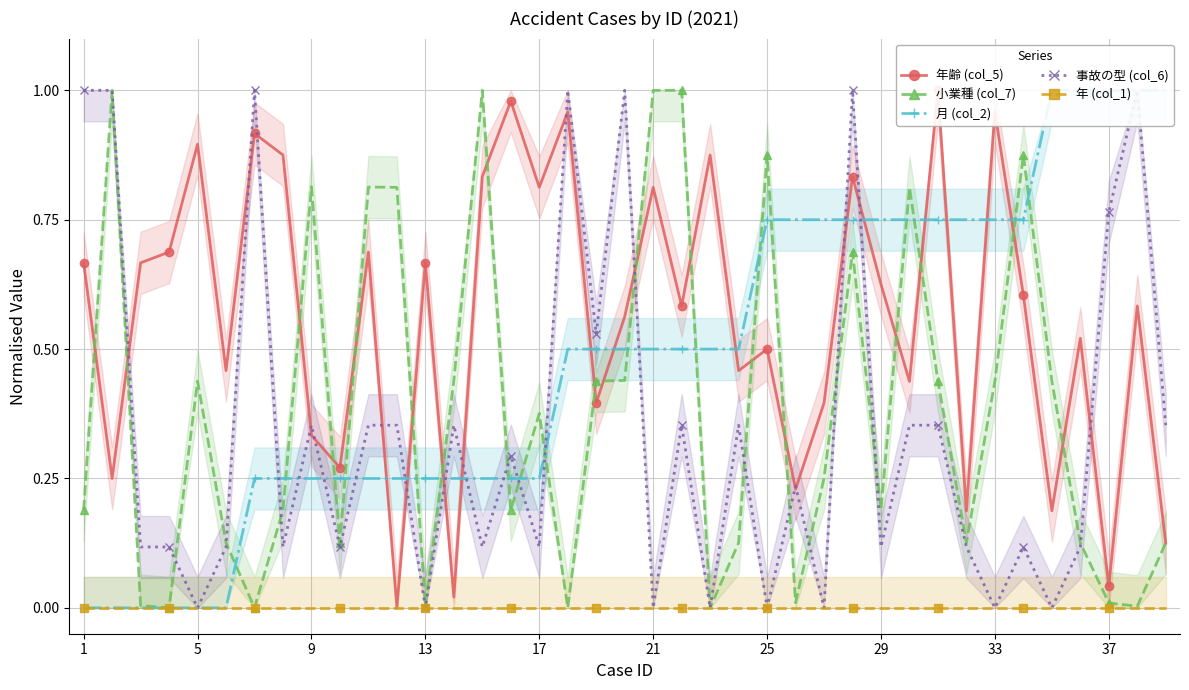

True or false: 小業種 (col_7) has more than 0 points higher than both neighbors.

True